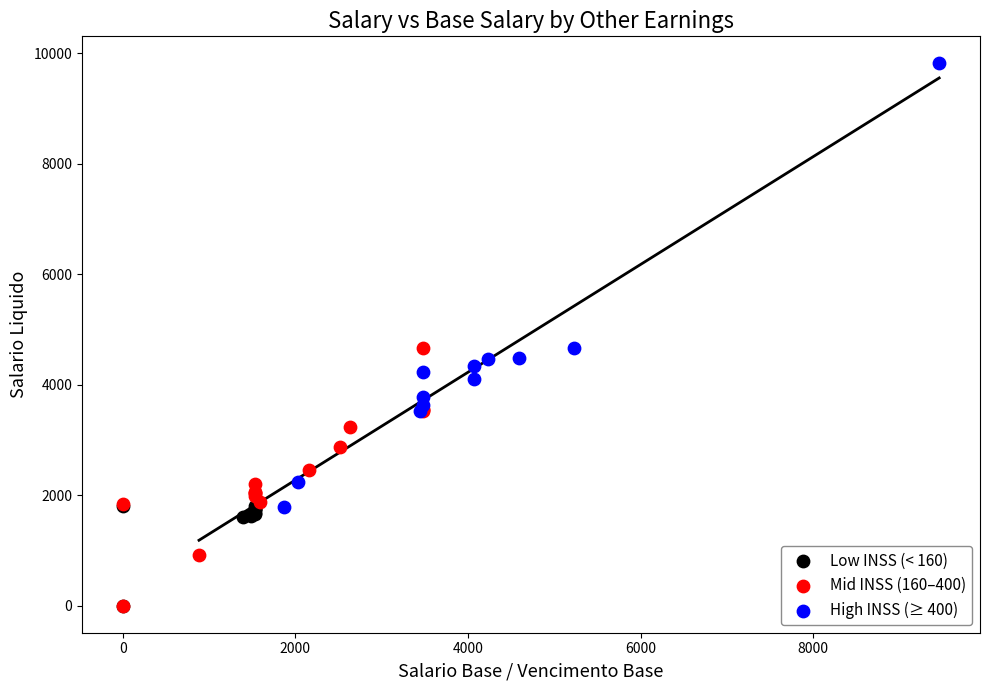

Which series has the widest spread of Y values?

High INSS (≥ 400)